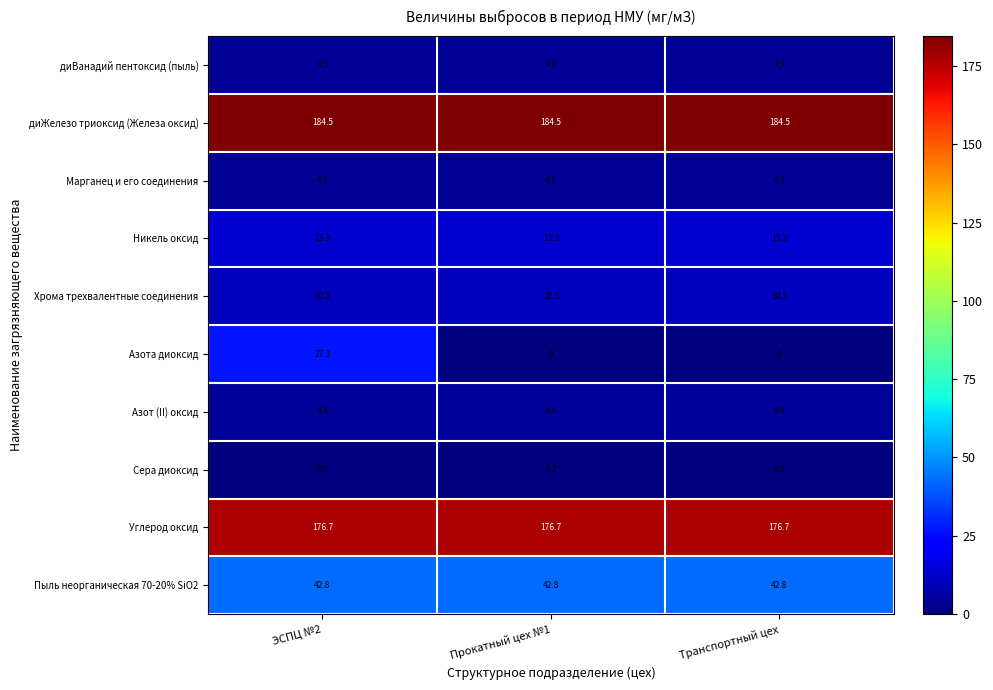

At ЭСПЦ №2, list the series in order from largest to smallest.

диЖелезо триоксид (Железа оксид), Углерод оксид, Пыль неорганическая 70-20% SiO2, Азота диоксид, Никель оксид, Хрома трехвалентные соединения, Азот (II) оксид, диВанадий пентоксид (пыль), Марганец и его соединения, Сера диоксид